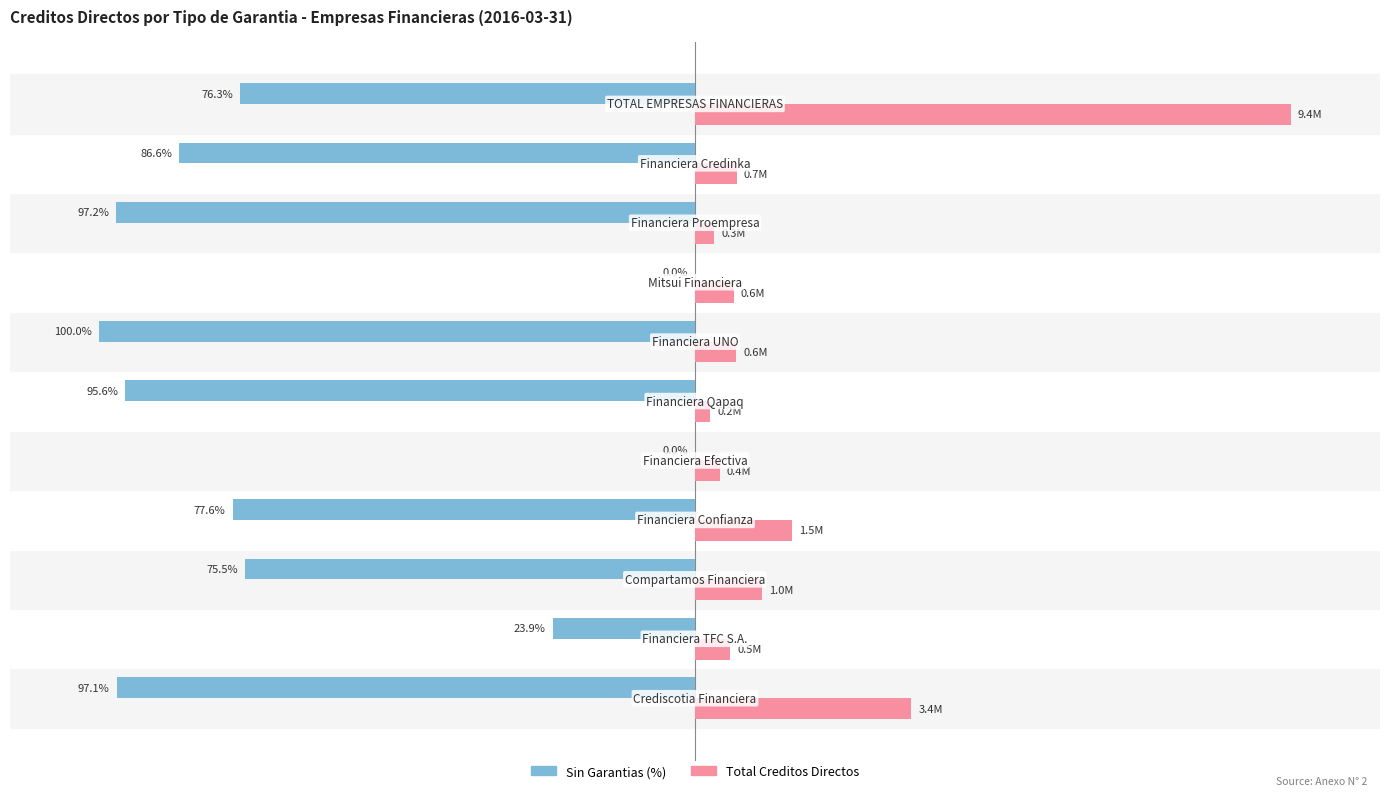

What are all the series names shown in the legend?

Sin Garantias (%), Total Creditos Directos